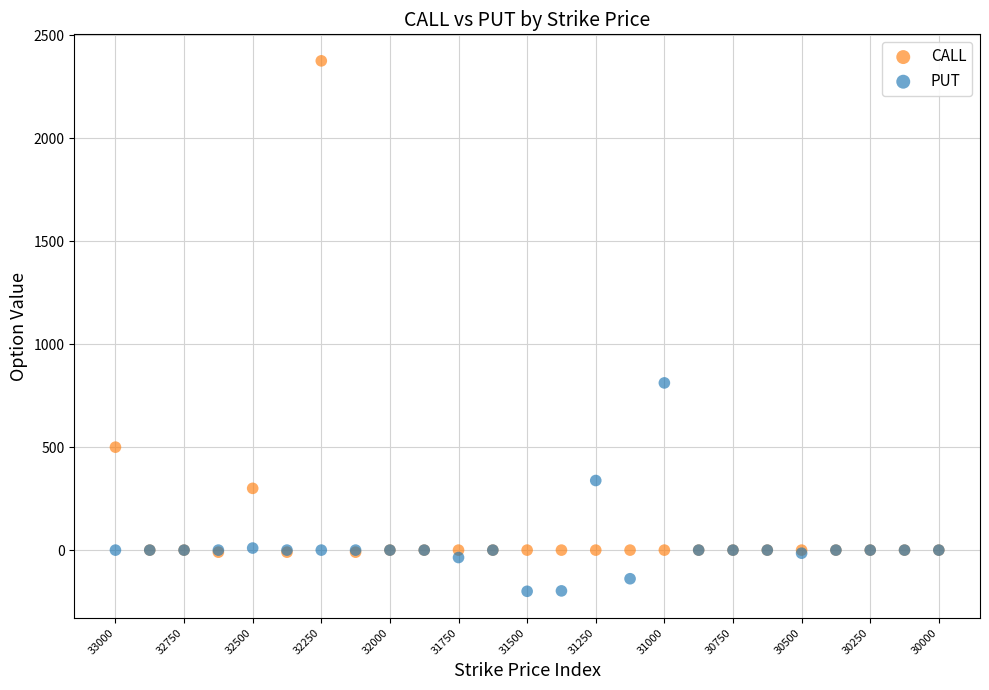

What are all the series names shown in the legend?

CALL, PUT